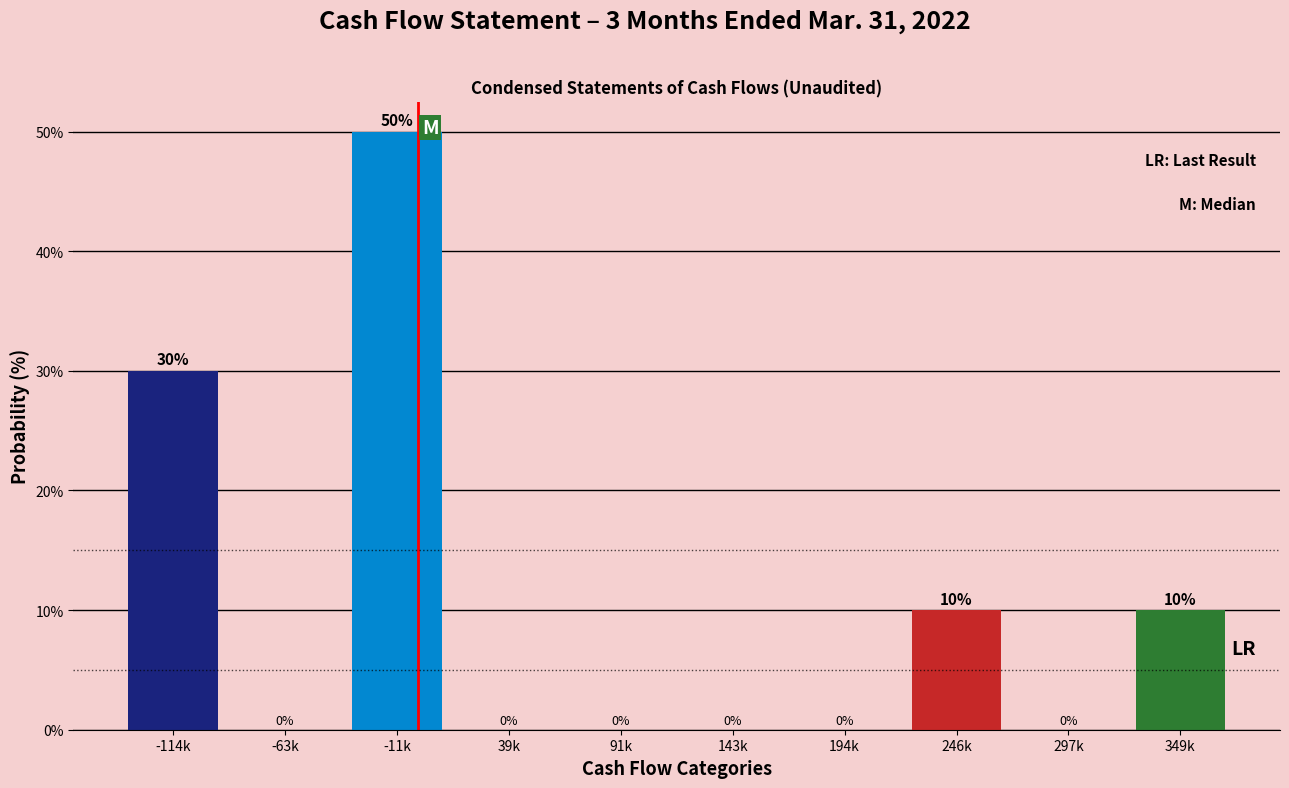

Reading left to right, extract all data points from this chart.

-114k=30	-63k=0	-11k=50	39k=0	91k=0	143k=0	194k=0	246k=10	297k=0	349k=10